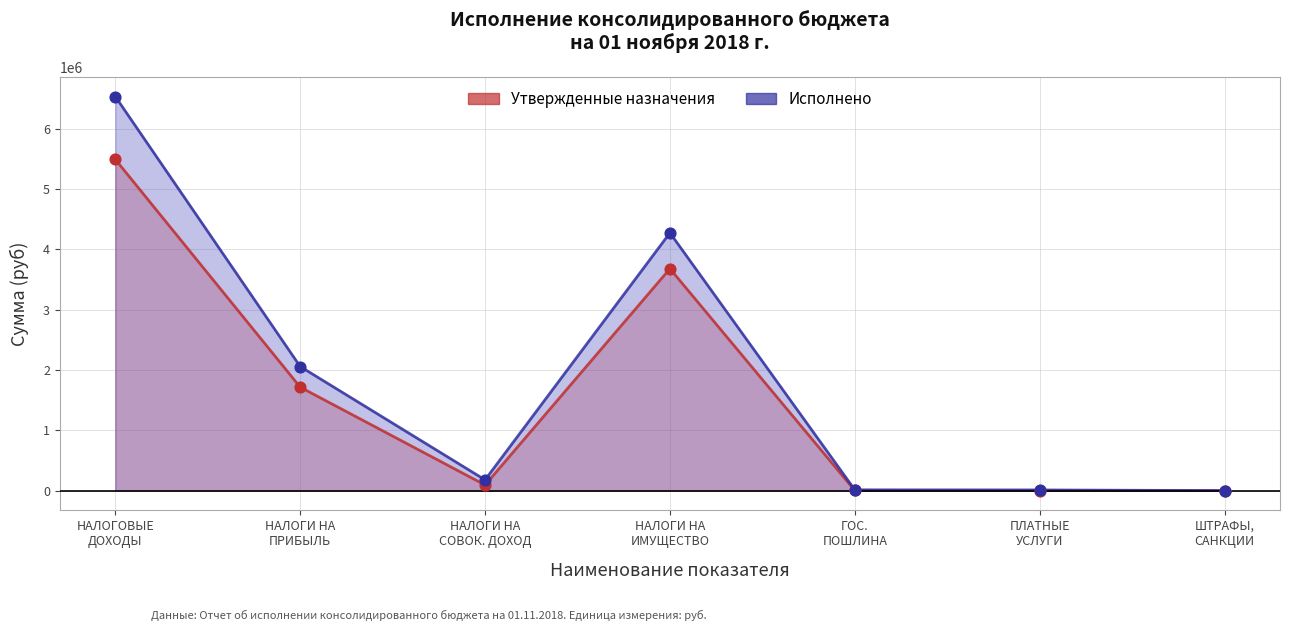

Which series has the widest spread of Y values?

Исполнено